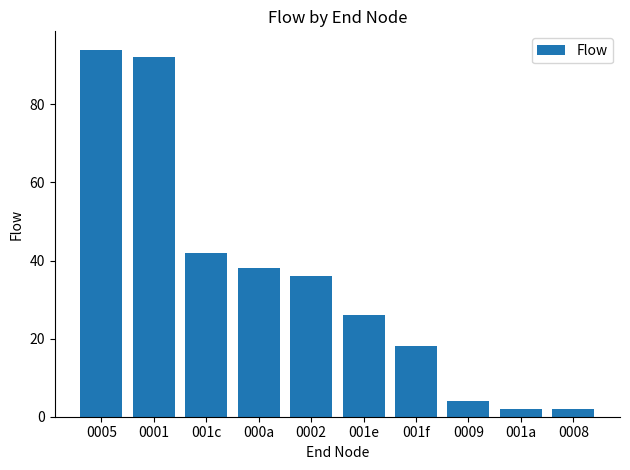

True or false: the data shows 13 at 001c.

False